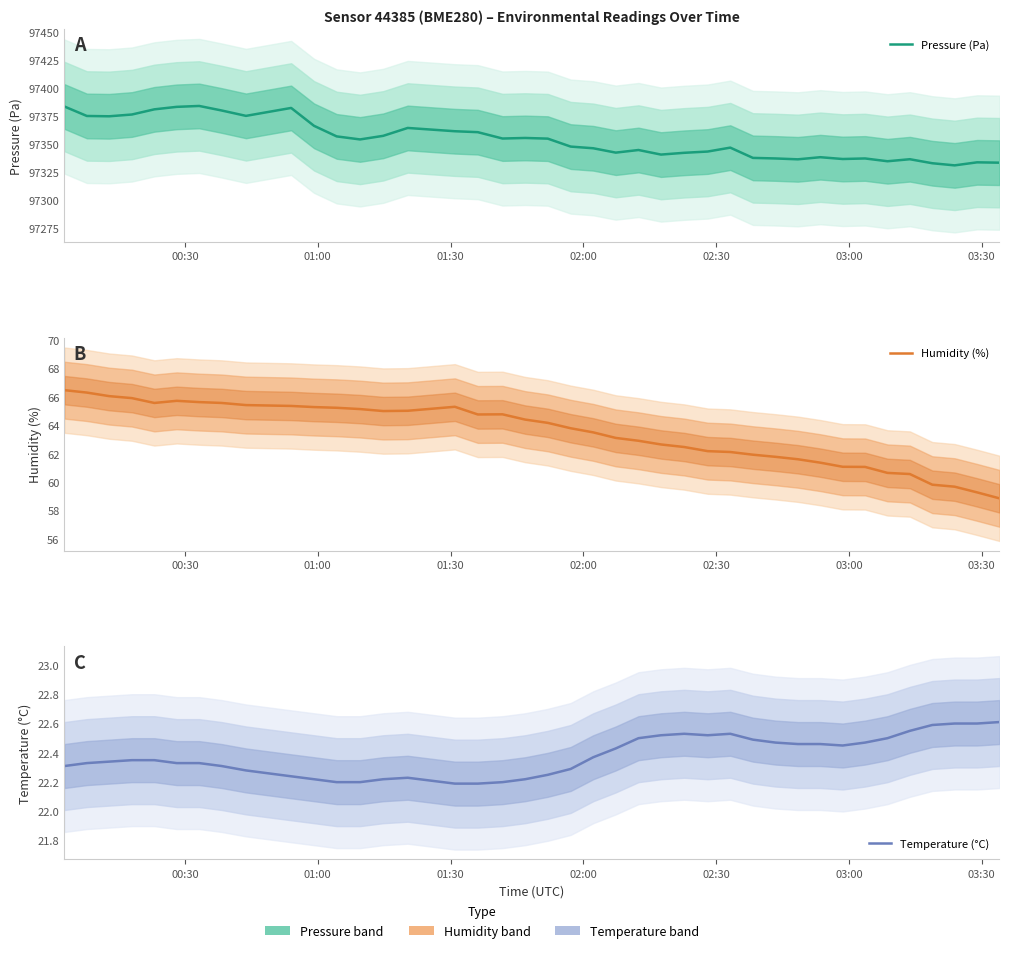

The Temperature (°C) series shows 22.3 at 00:30. True or false?

True